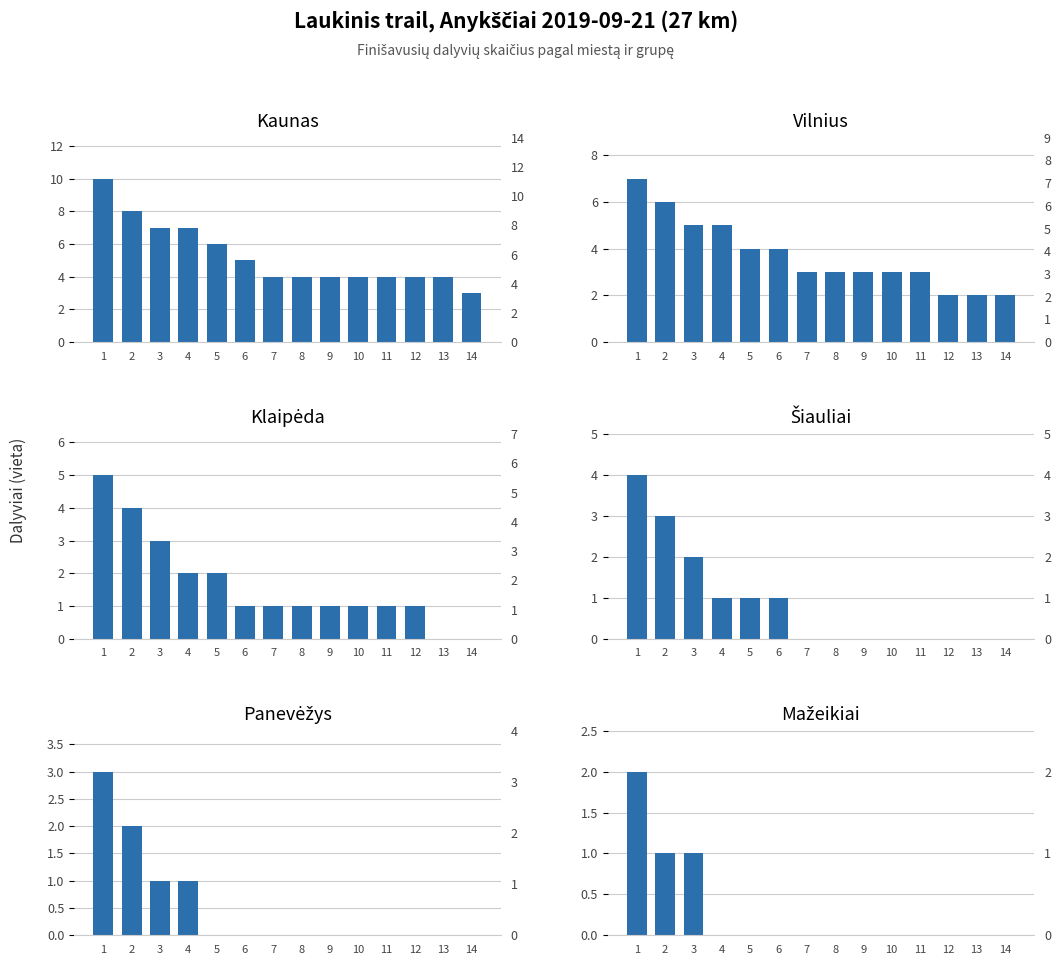

Does the chart contain any negative values?

No